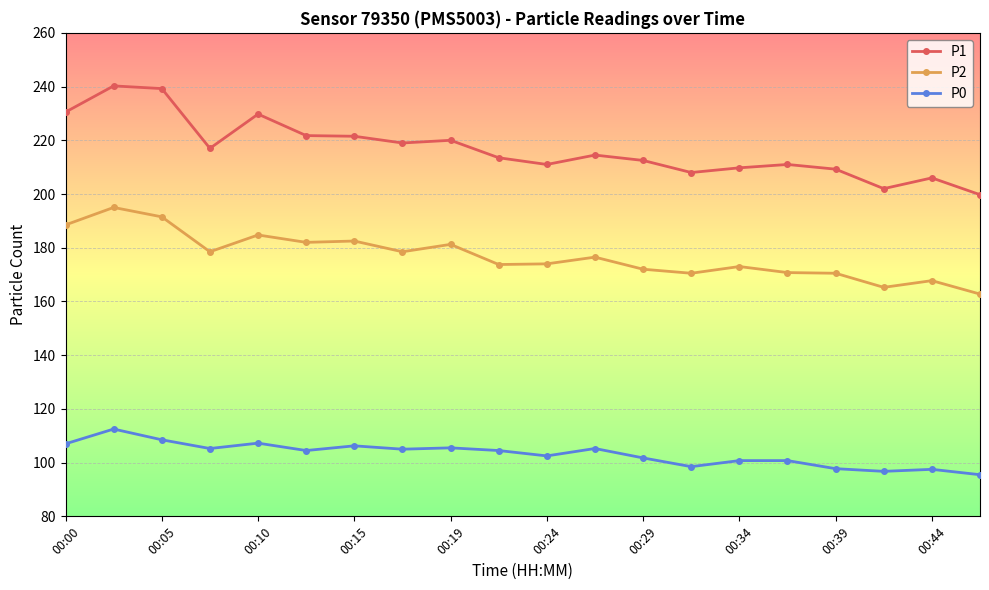

In P1, how many points are lower than both neighbors (excluding endpoints)?

5